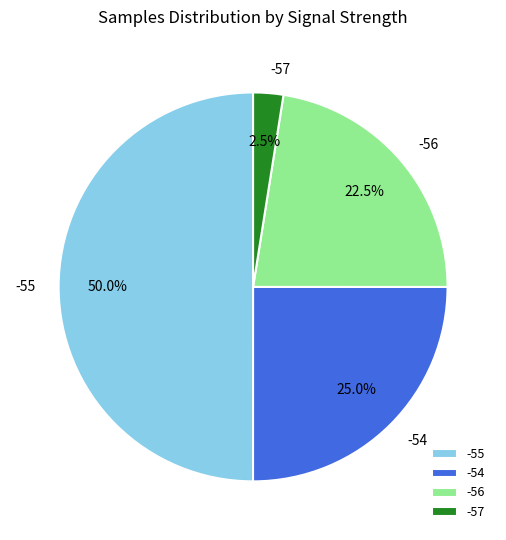

True or false: -55 accounts for 12% of the total.

False